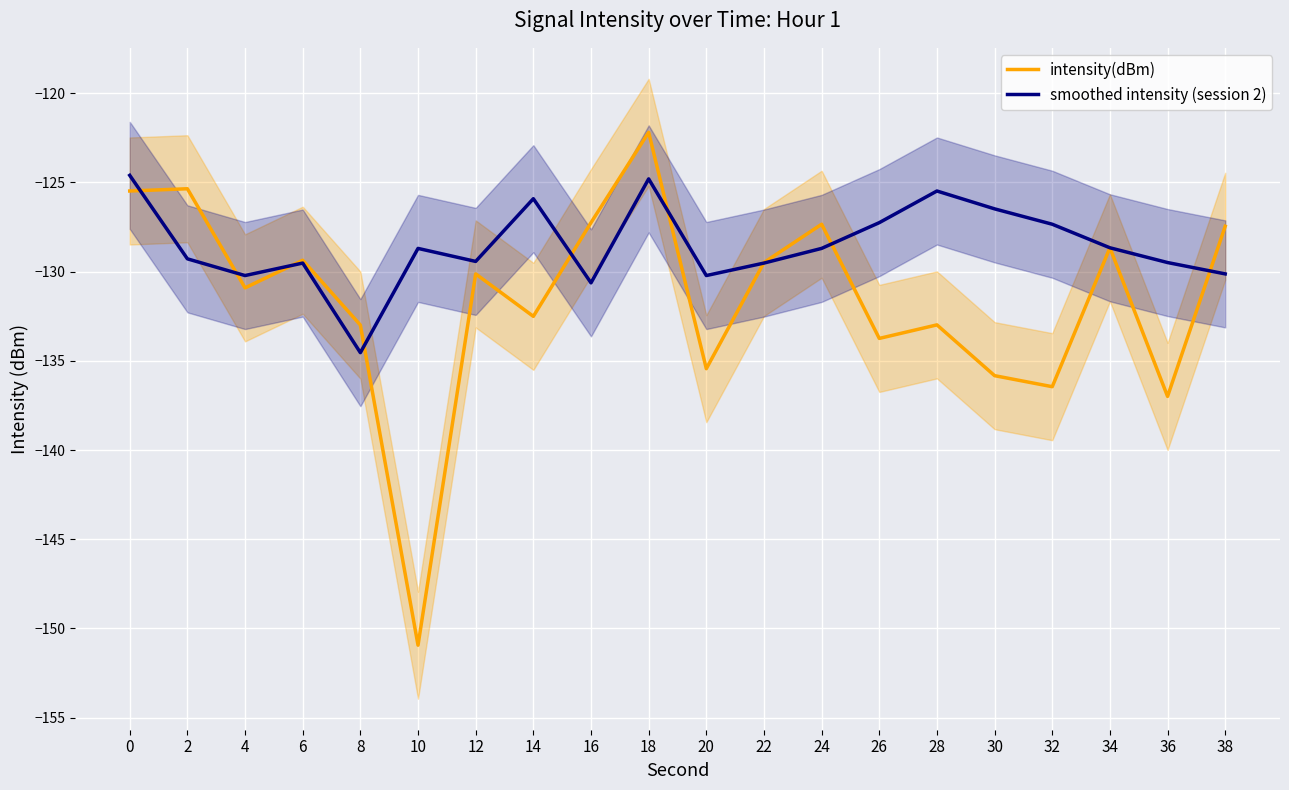

How many data points in intensity(dBm) are less than -130?

11